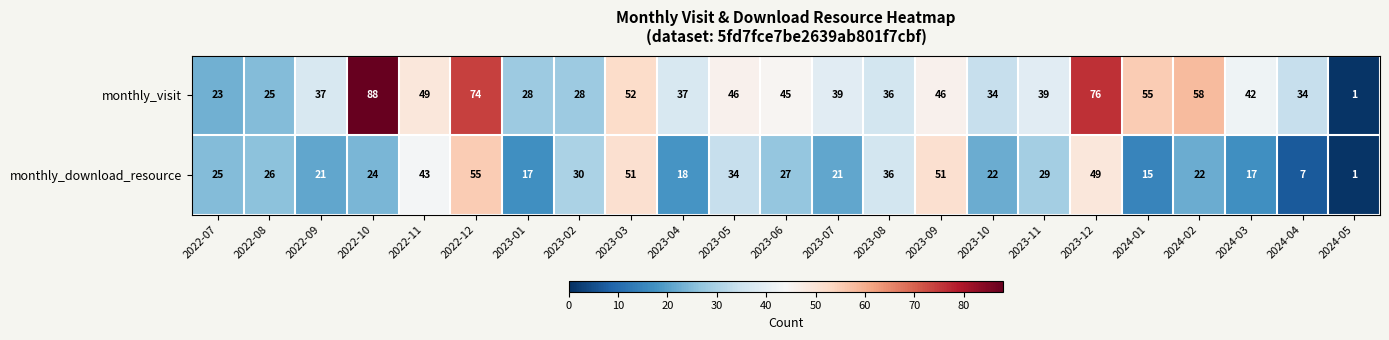

Which category has the highest value in the monthly_download_resource series?

2022-12